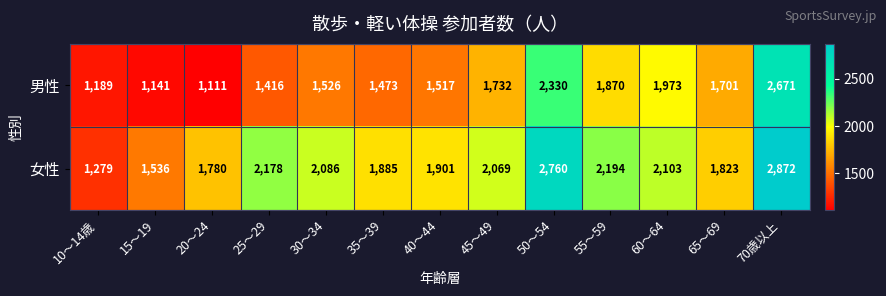

What is the spread (max minus min) of values at 65～69?

122